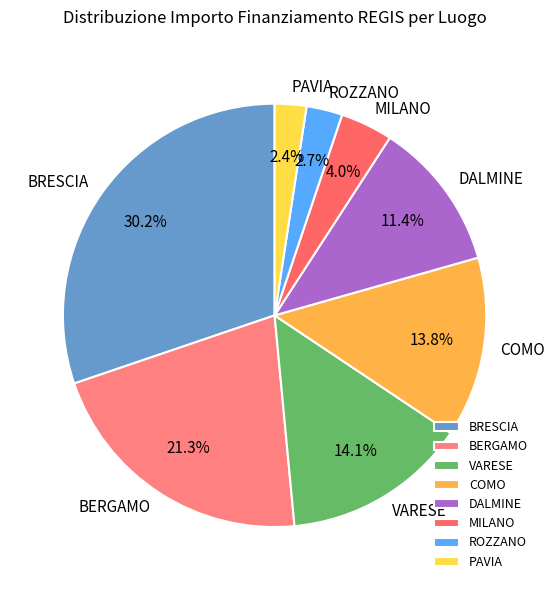

How many segments does this pie chart have?

8